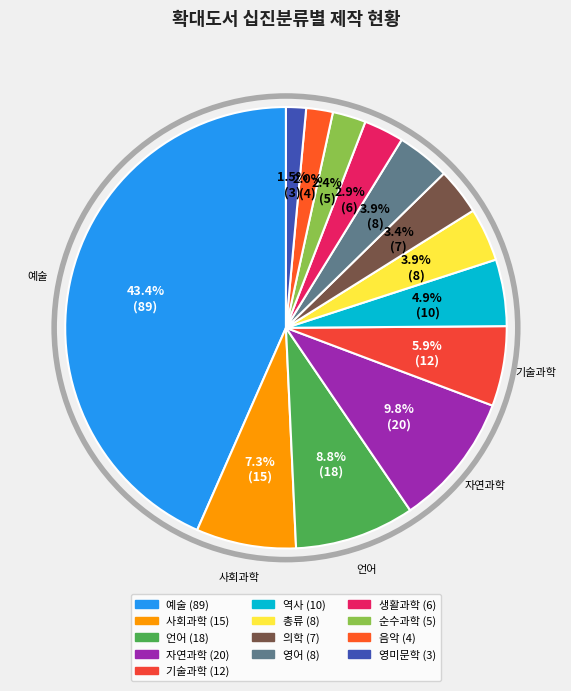

To the nearest percent, what is the average slice percentage?

8%